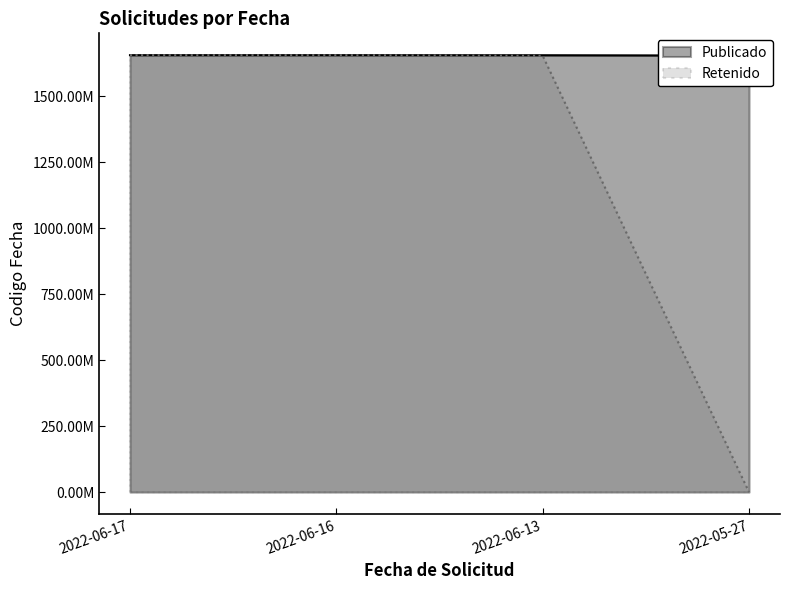

How many values in Retenido are above zero?

3